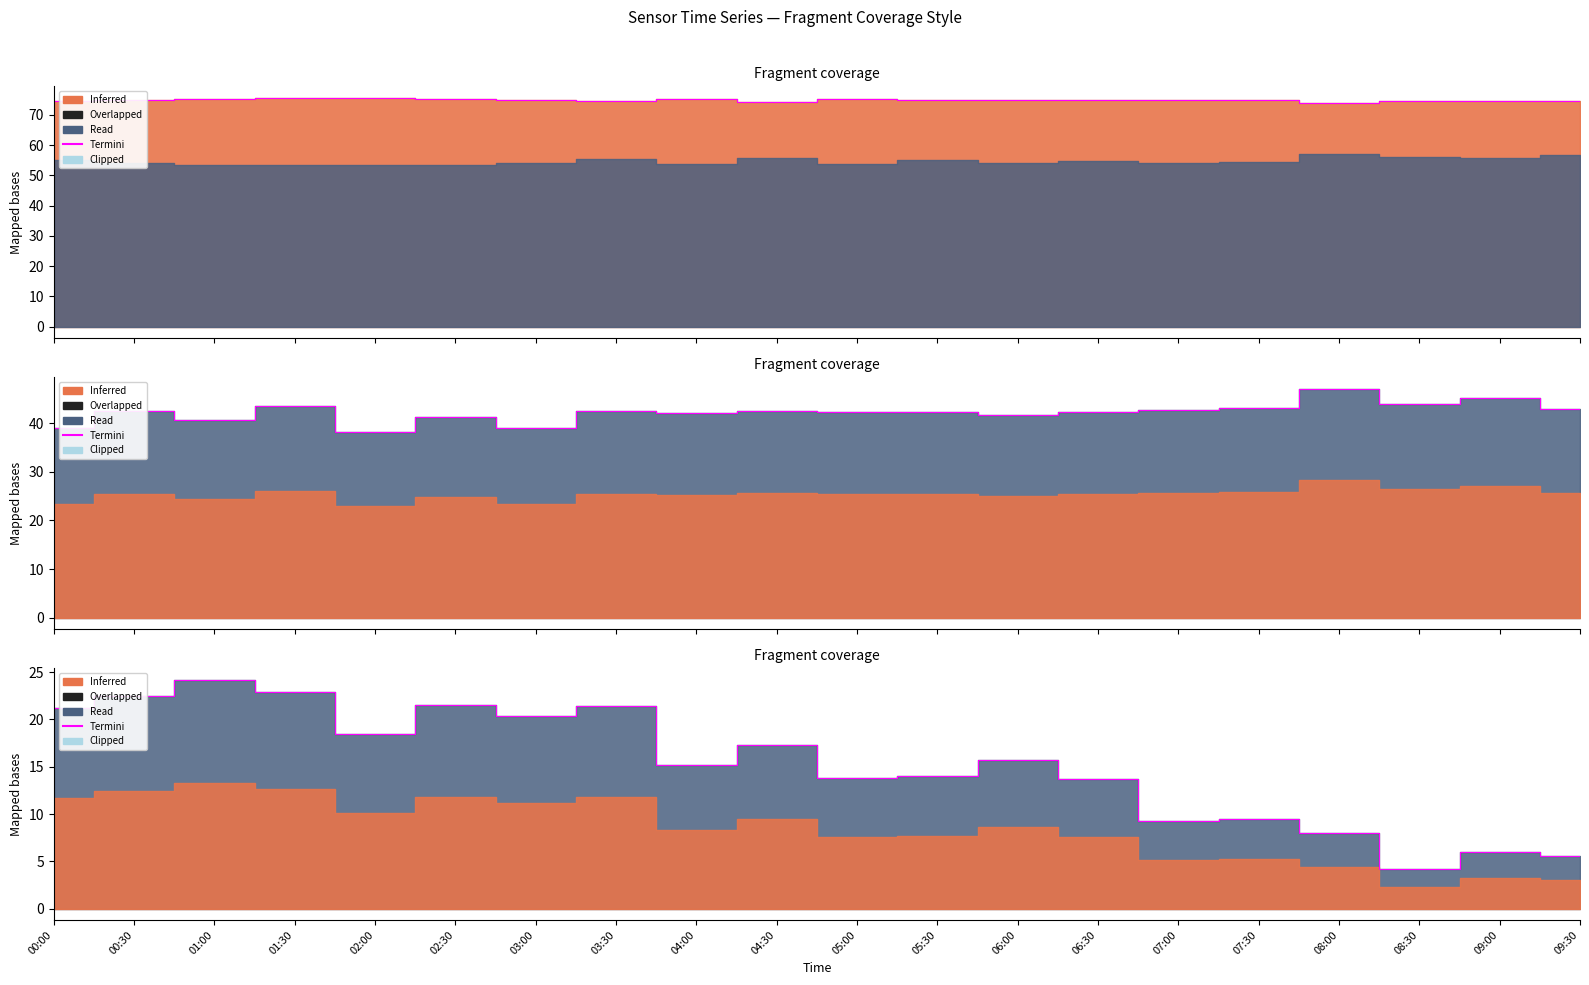

Which category has the lowest value across all series?

08:30